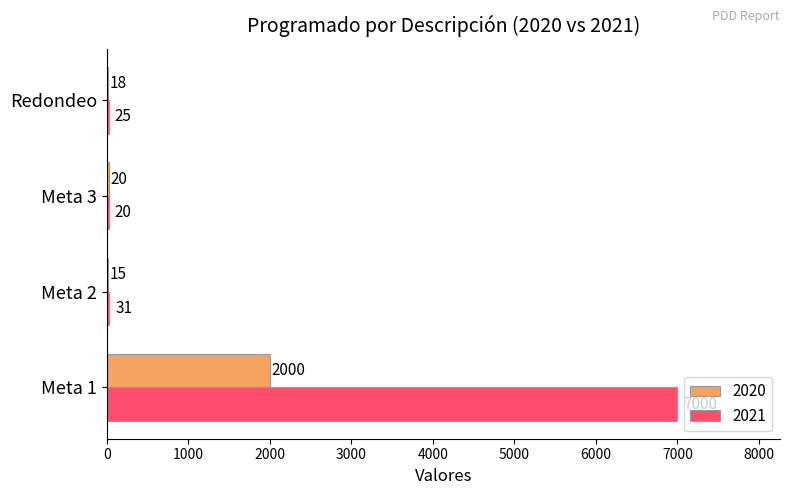

Is the value of 2020 at Meta 1 greater than the value of 2021 at Meta 3?

Yes